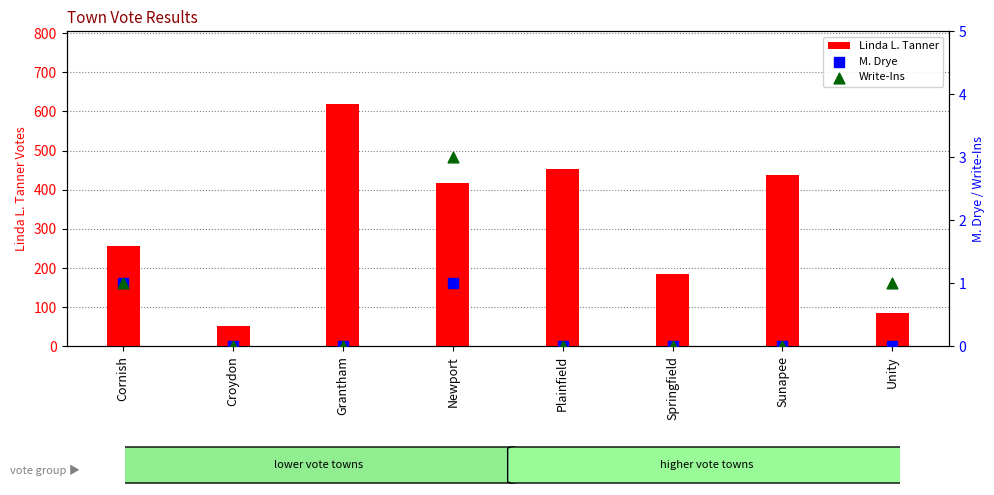

Which series contains the highest Y value?

Linda L. Tanner